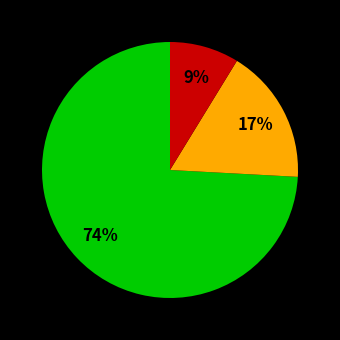

Is there a majority slice in this chart?

Yes